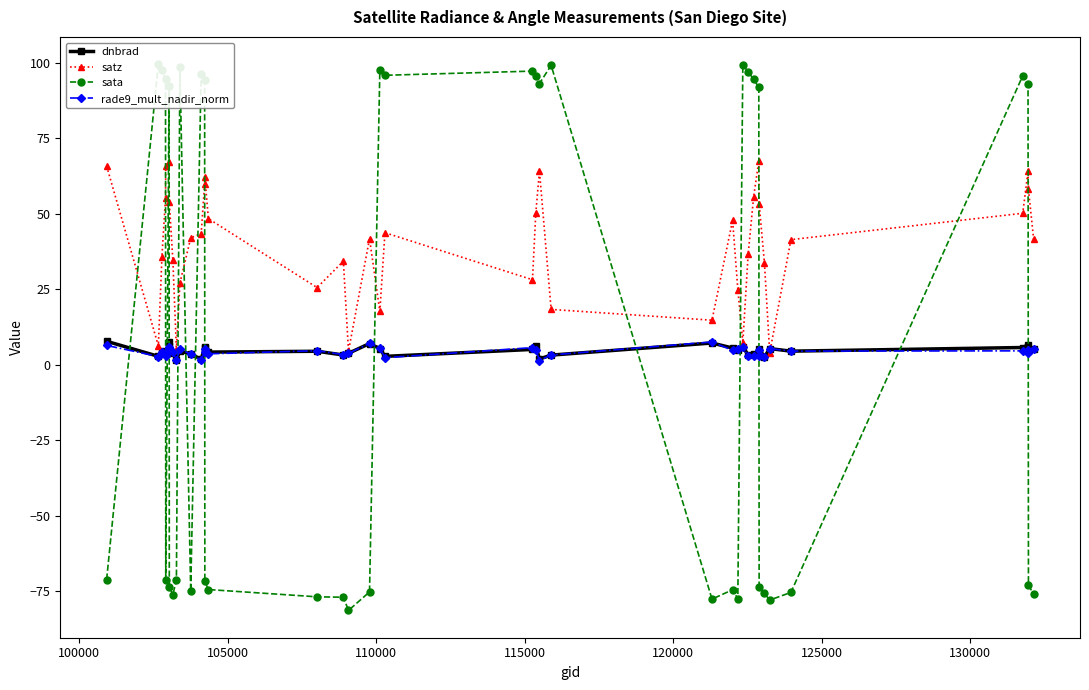

True or false: dnbrad has more than 0 points higher than both neighbors.

True